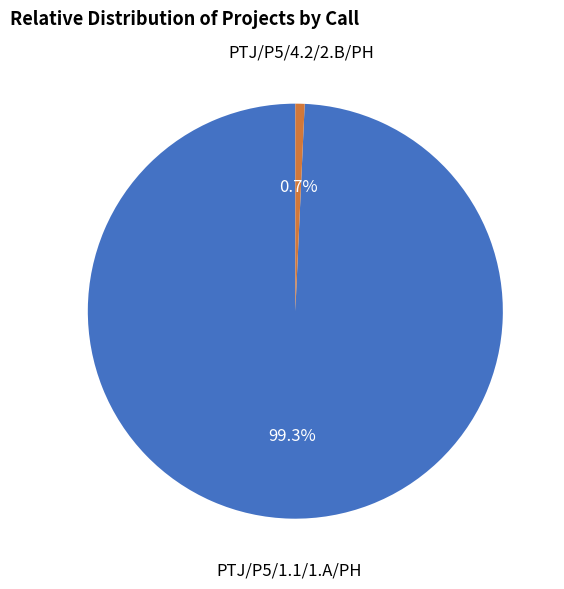

Which category has the biggest portion of the pie?

PTJ/P5/1.1/1.A/PH